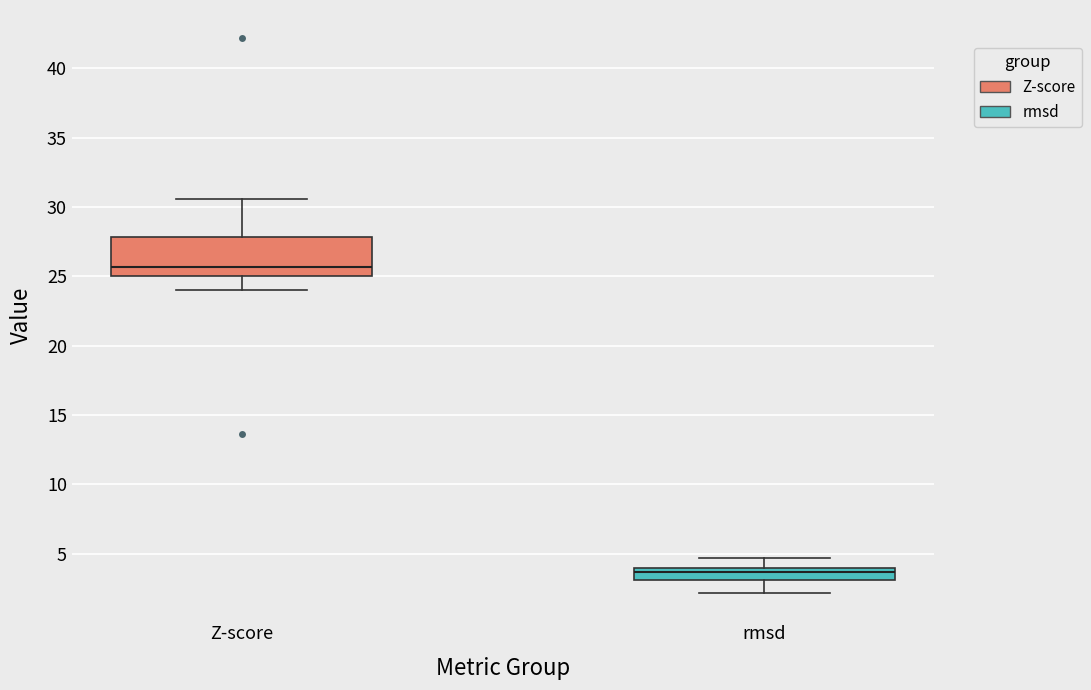

Which box has the lowest median line?

rmsd